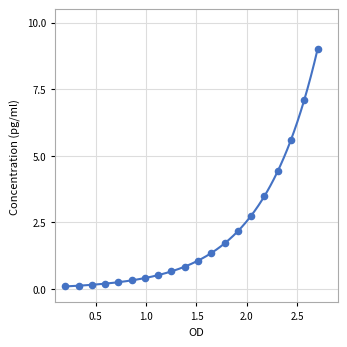

What is the range of X values (max minus min)?

2.5